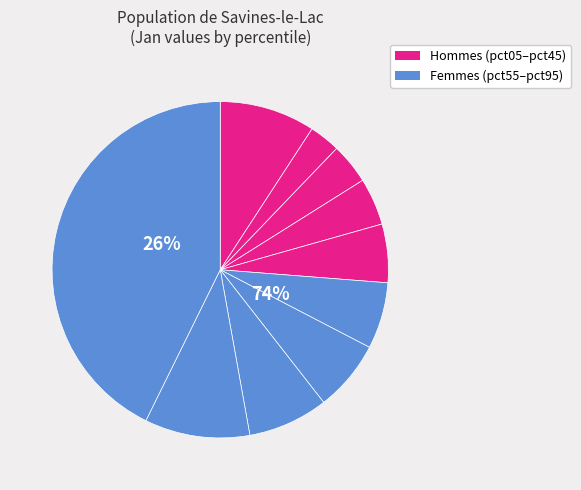

Rank the categories by value from highest to lowest.

pct95, pct85, pct05, pct75, pct65, pct55, pct45, pct35, pct25, pct15